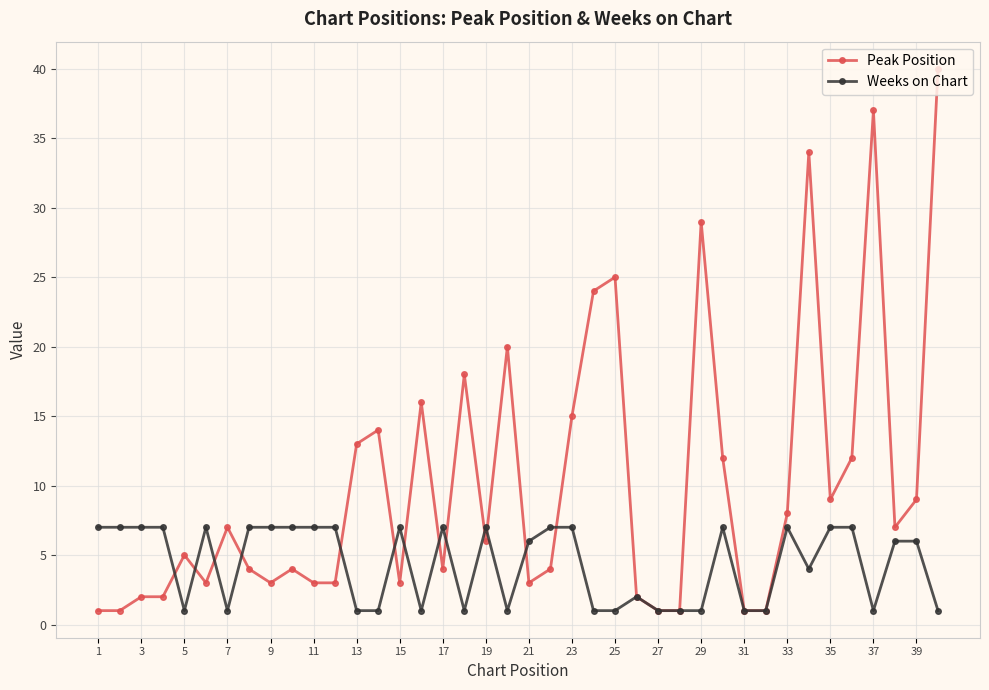

How many lines are shown in the chart?

2